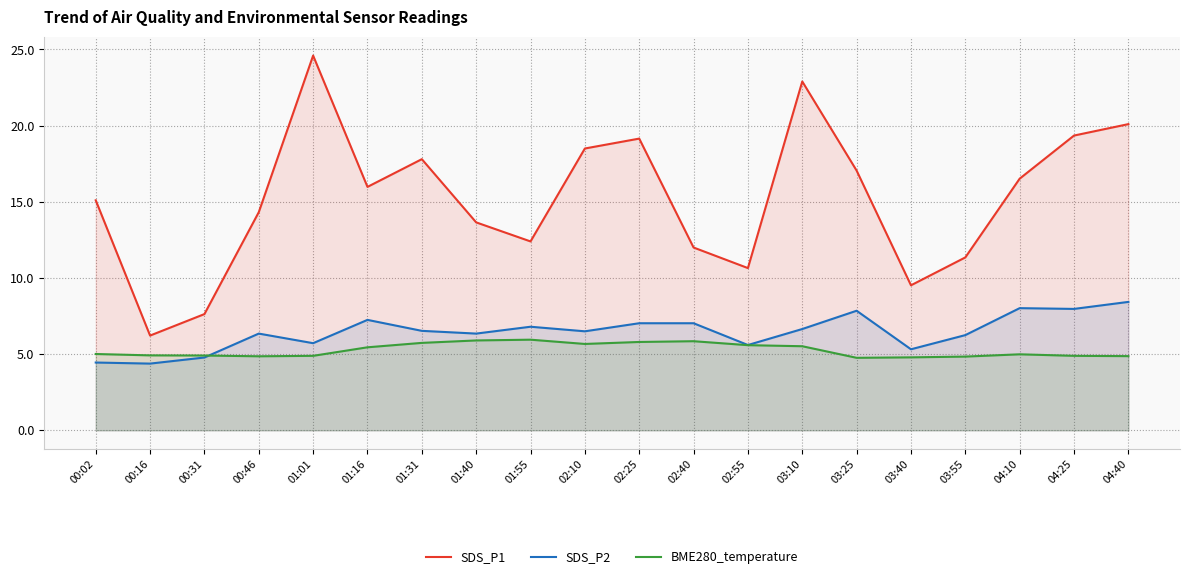

What is the difference between the SDS_P2 values at 02:10 and 04:10?

1.5